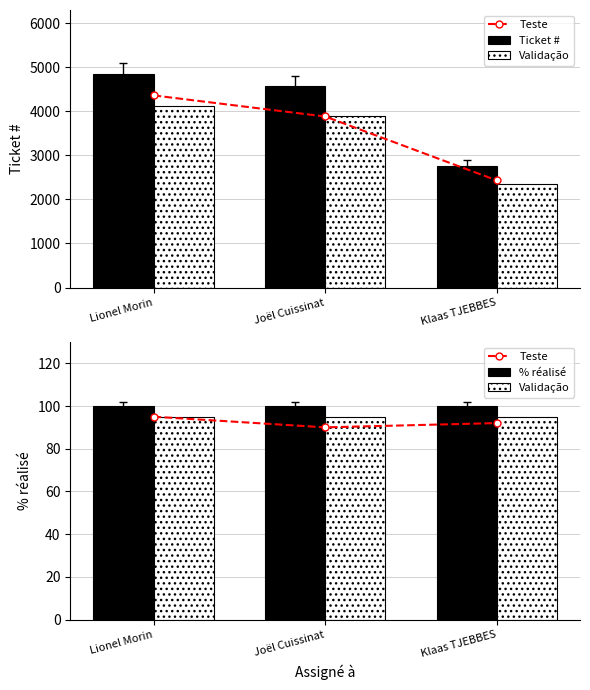

The value of Validação at Joël Cuissinat is 155.7. True or false?

False